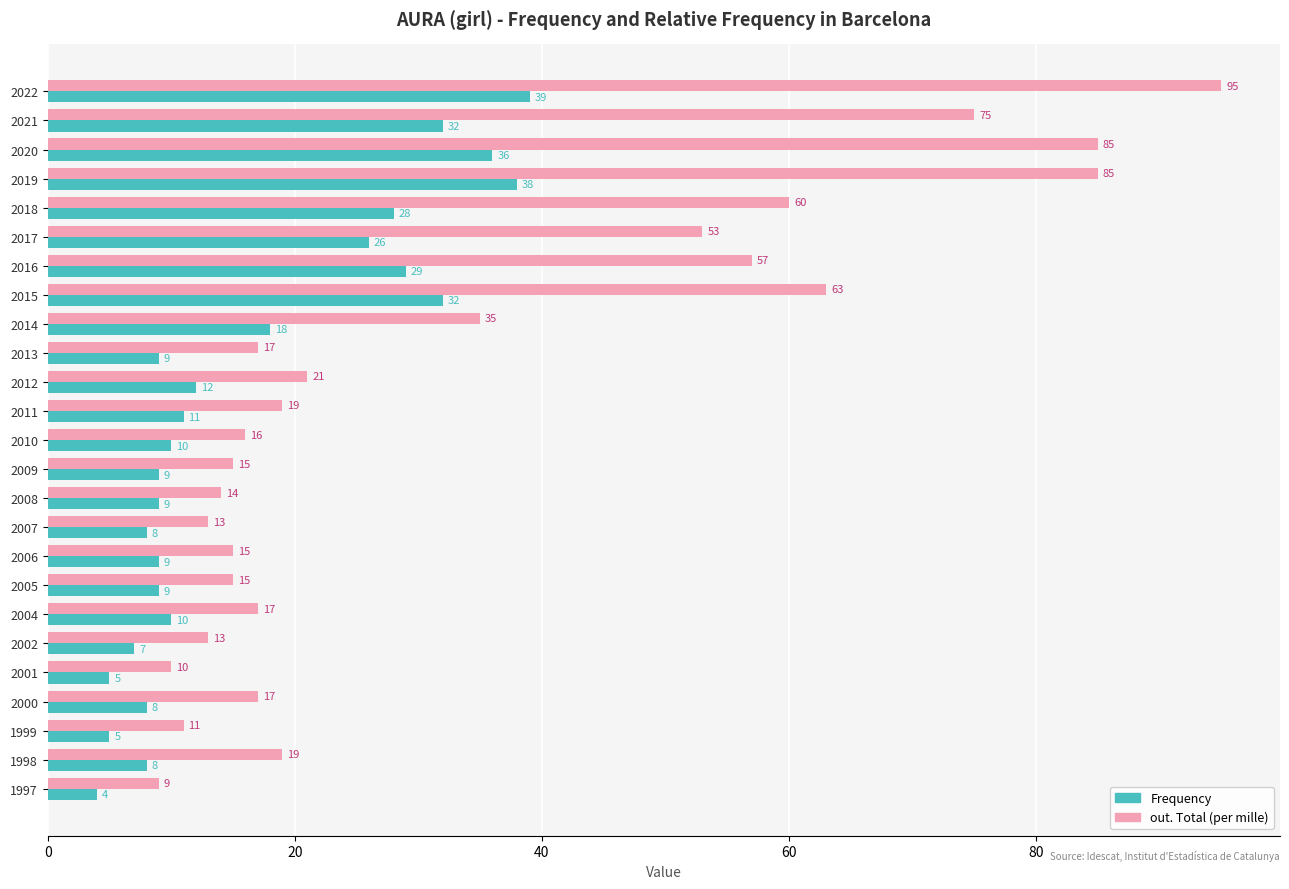

List the series in order of their peak value, lowest first.

Frequency, out. Total (per mille)